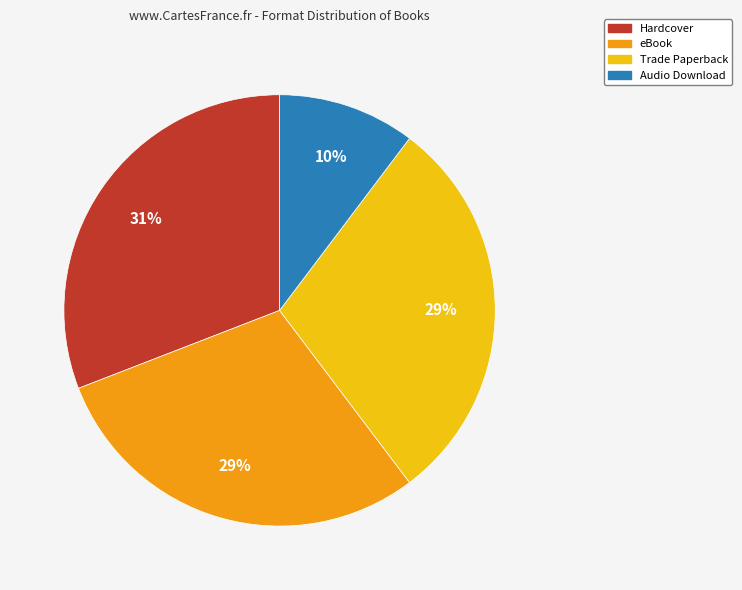

Between Audio Download and Hardcover, which is larger?

Hardcover